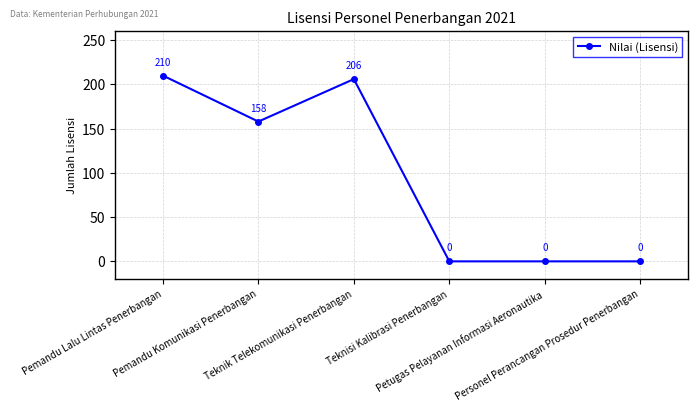

How many values are below 158?

3